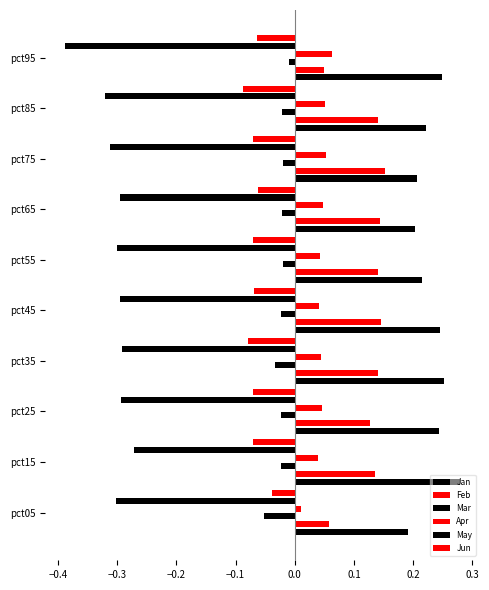

How many distinct data groups are displayed?

6